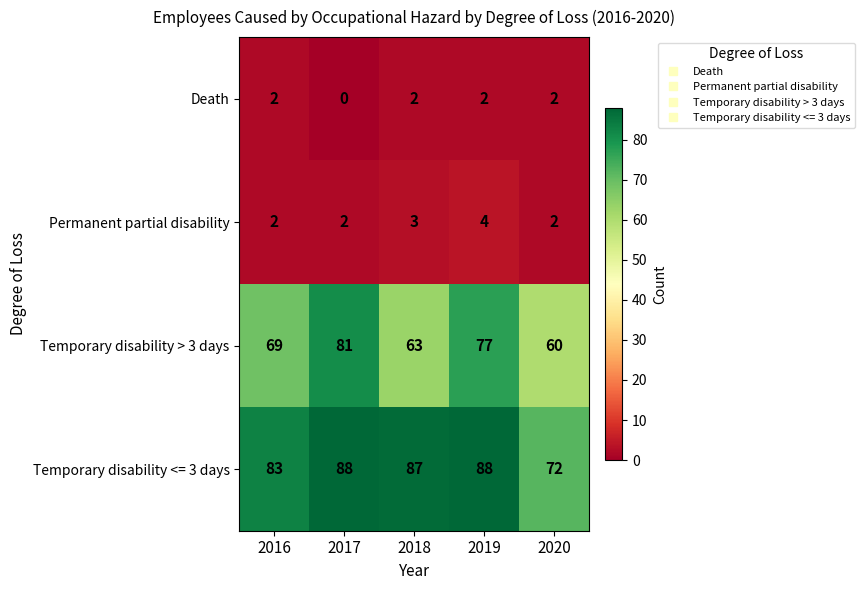

Which series has the largest total across all categories?

Temporary disability <= 3 days